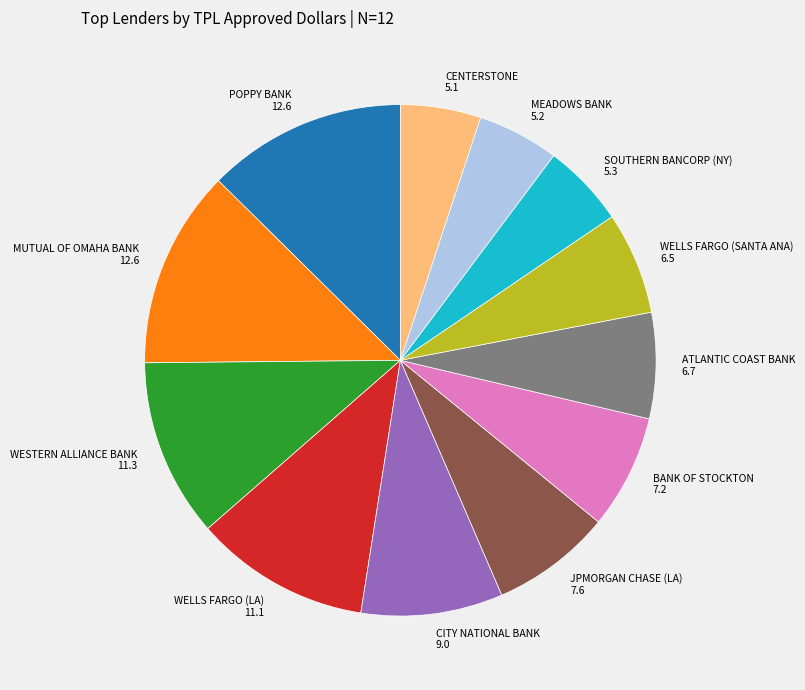

The MEADOWS BANK slice represents 5% of the pie. True or false?

True